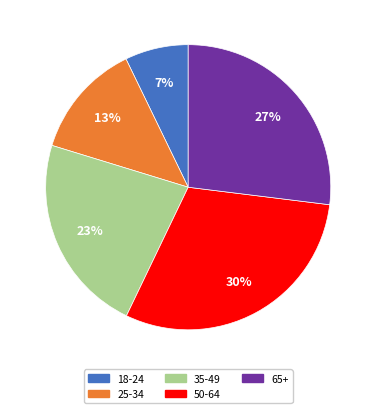

Does 65+ represent more than half of the total?

No